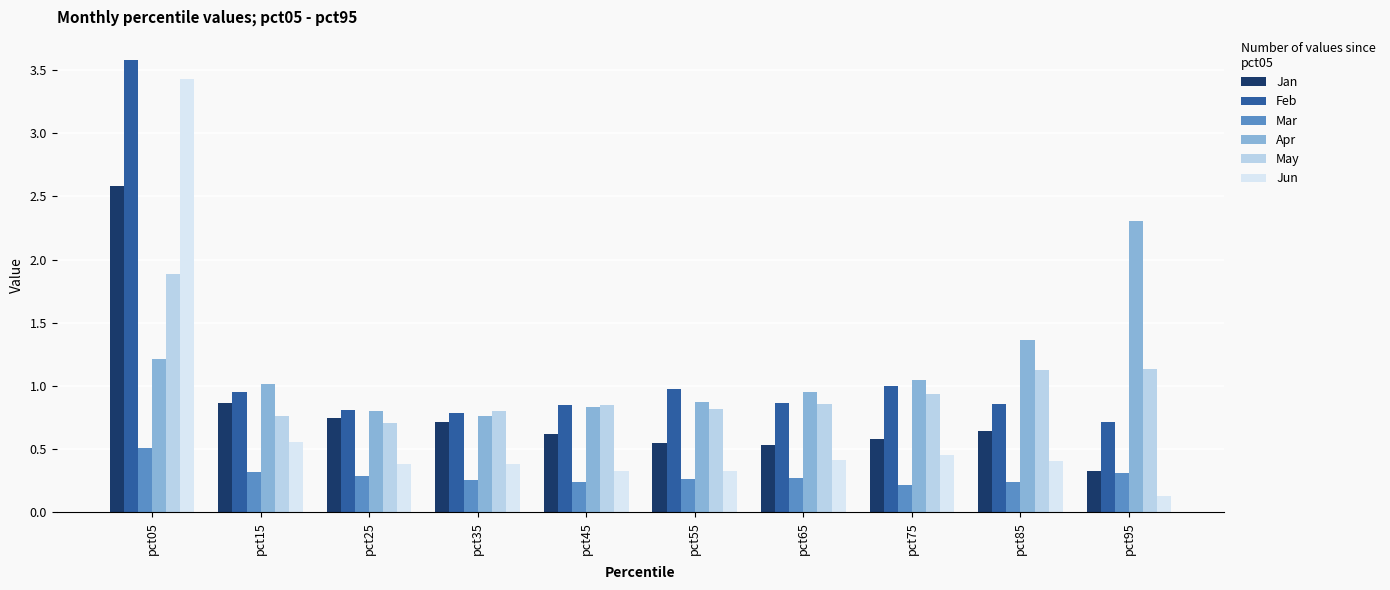

Between pct05 and pct45, which series saw the biggest shift?

Jun